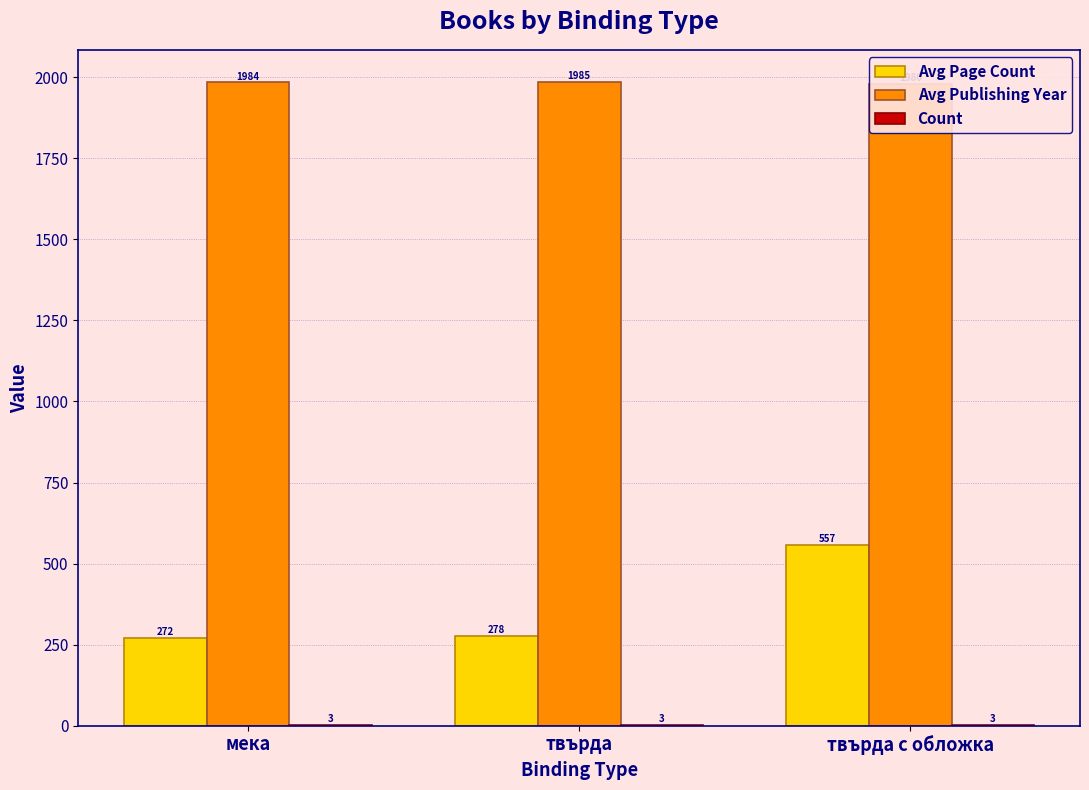

Reading right to left, transcribe all the data shown in this chart.

Avg Page Count: твърда с обложка=557	твърда=278	мека=272
Avg Publishing Year: твърда с обложка=1980	твърда=1985	мека=1984
Count: твърда с обложка=3	твърда=3	мека=3